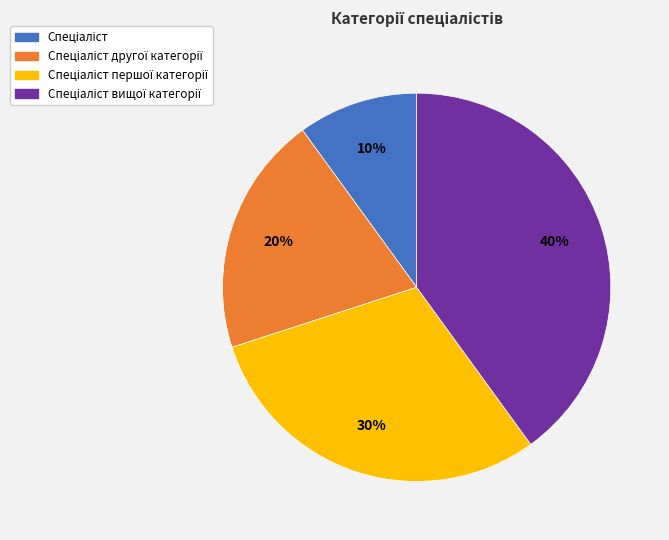

To the nearest percent, what is the average slice percentage?

25%